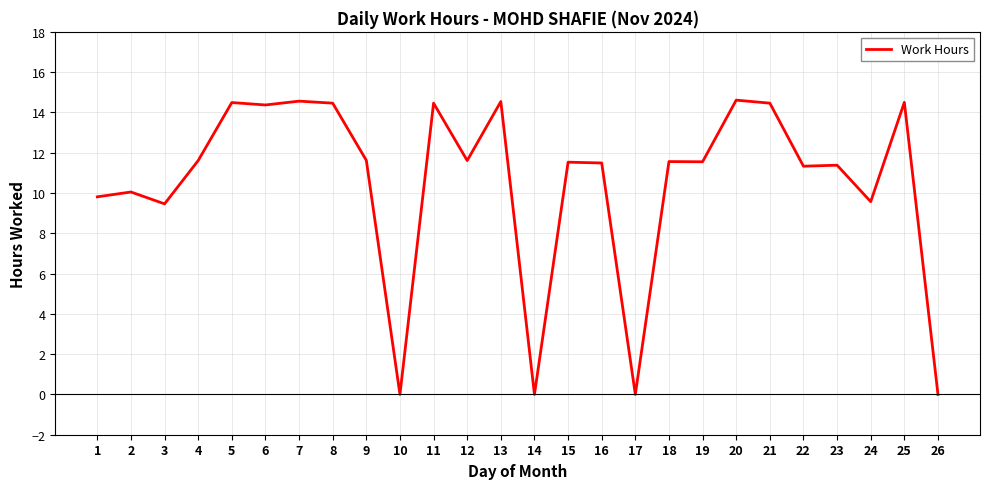

What is the greatest value displayed?

14.6